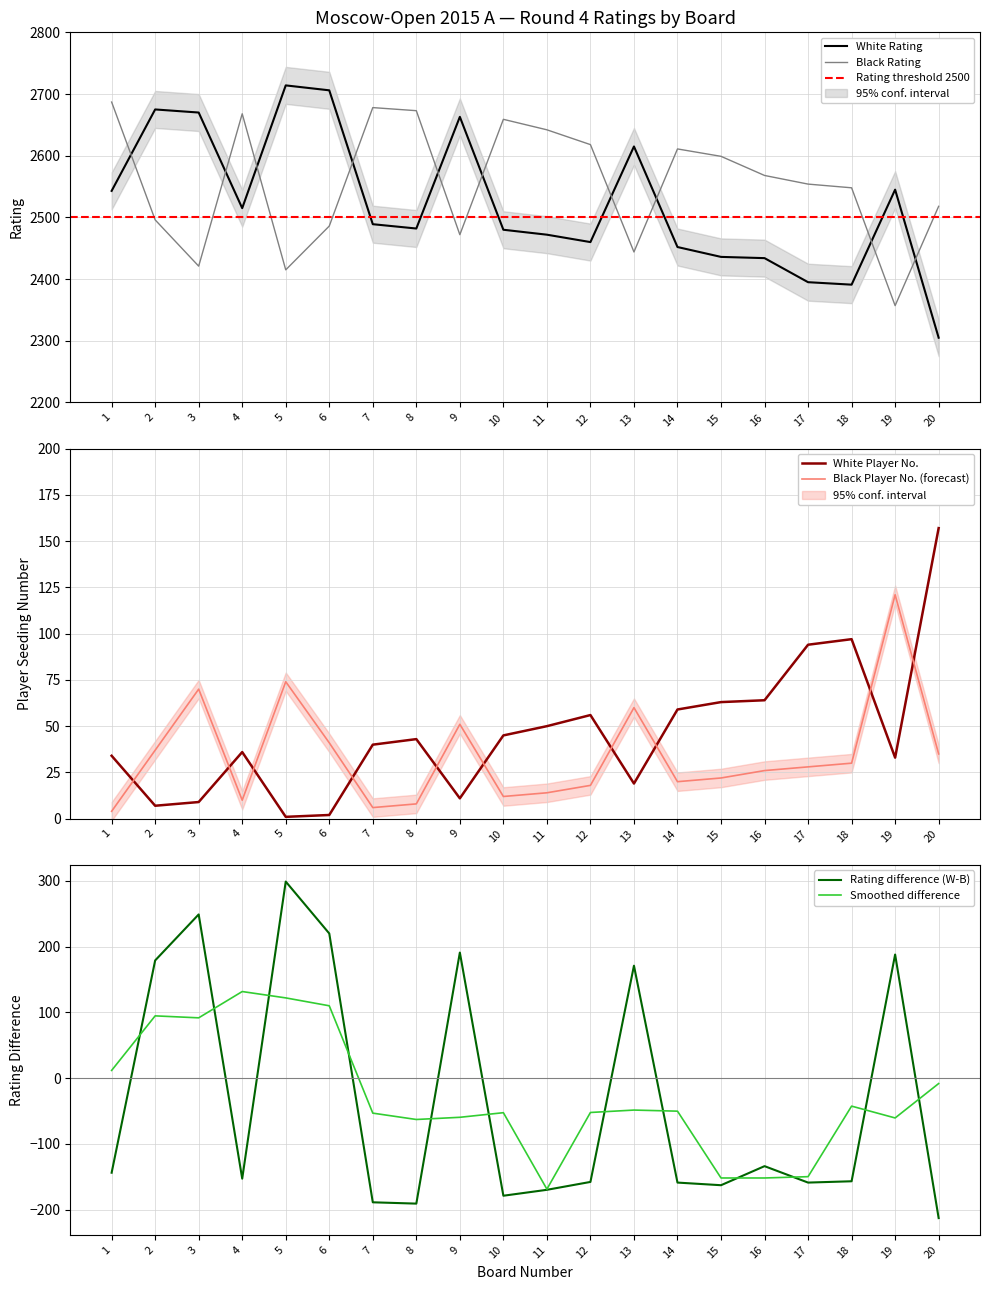

At how many categories does at least one series exceed 24?

20